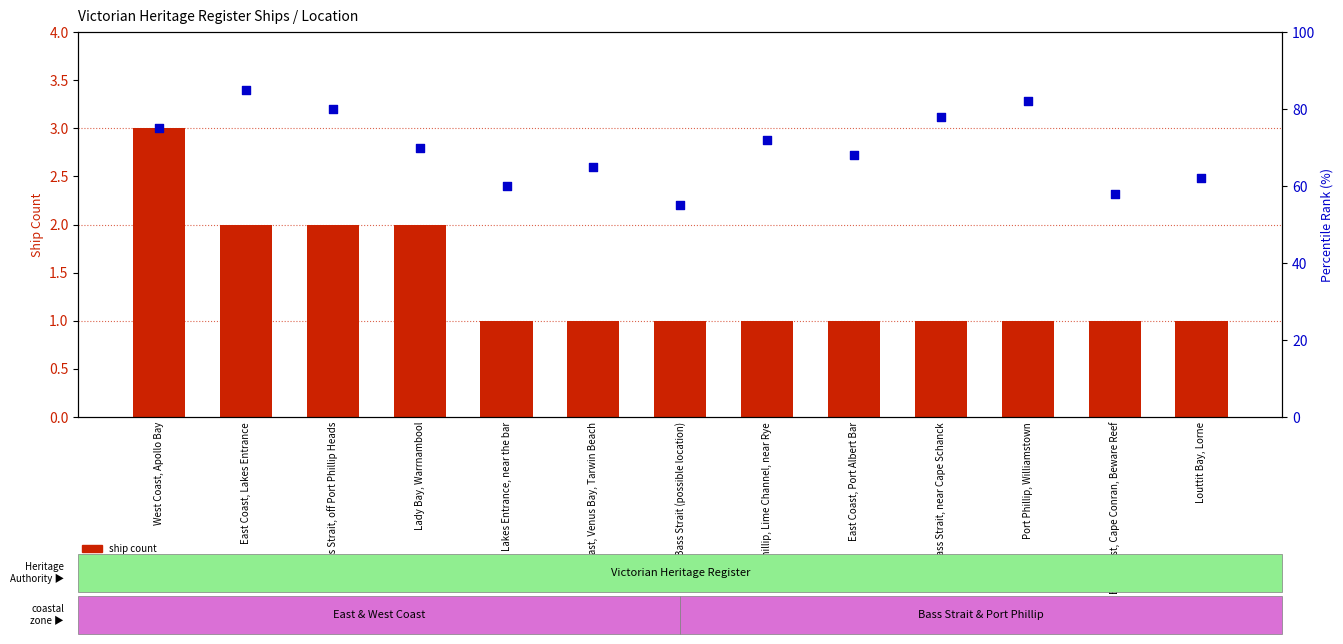

Which series has the widest spread of Y values?

percentile rank within the sample